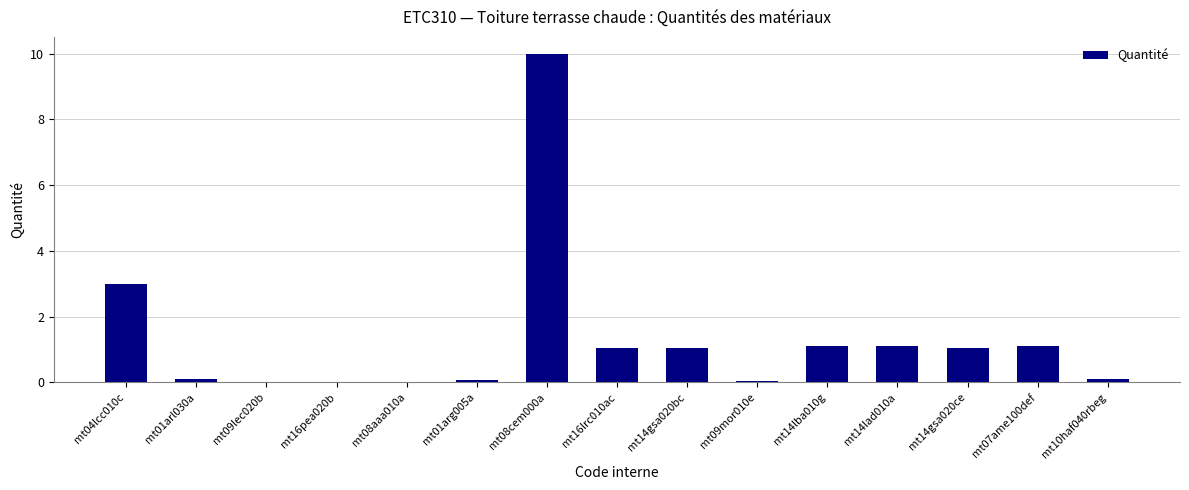

What is the sum of the values at mt16lrc010ac and mt14lba010g?

2.2